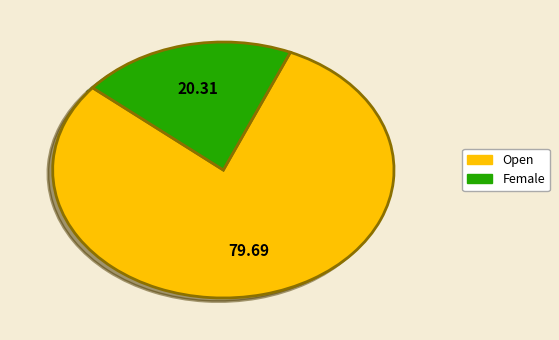

Rank the categories by value from highest to lowest.

Open, Female